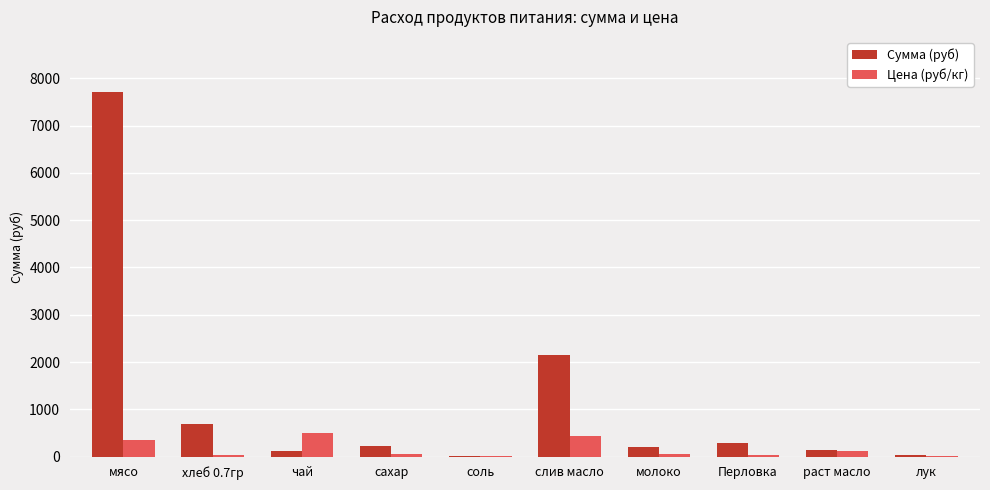

Which series has the largest total across all categories?

Сумма (руб)